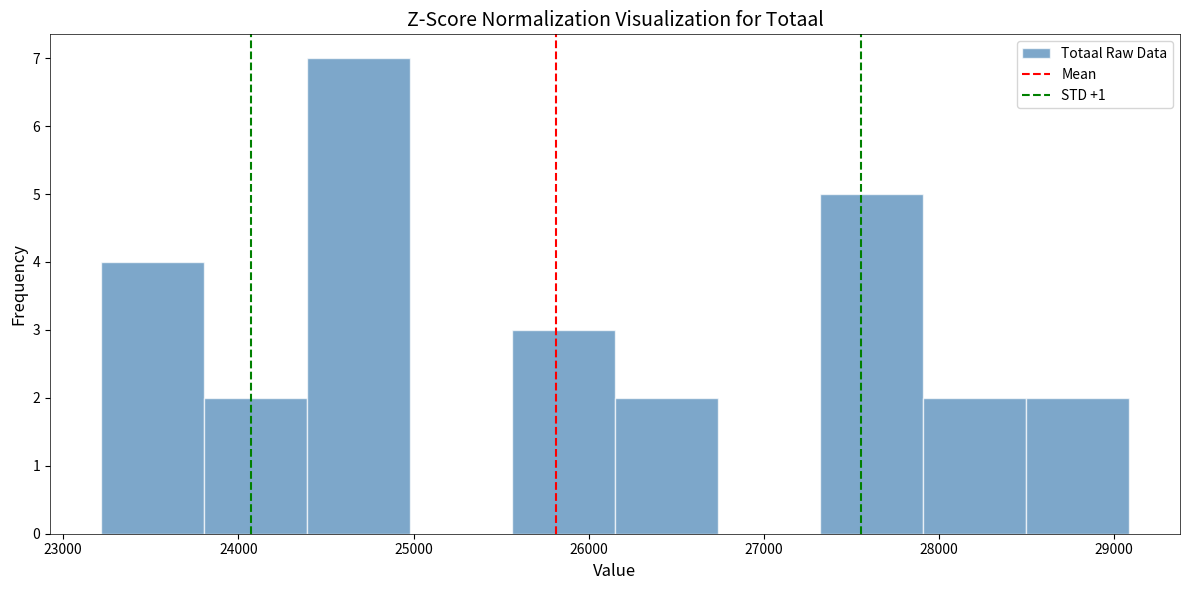

What is the height of the bar covering 27300 to 27900 on the x-axis? Neither the bar edges nor the heights are printed on the chart, so give them approximately, as read against the axes.

5